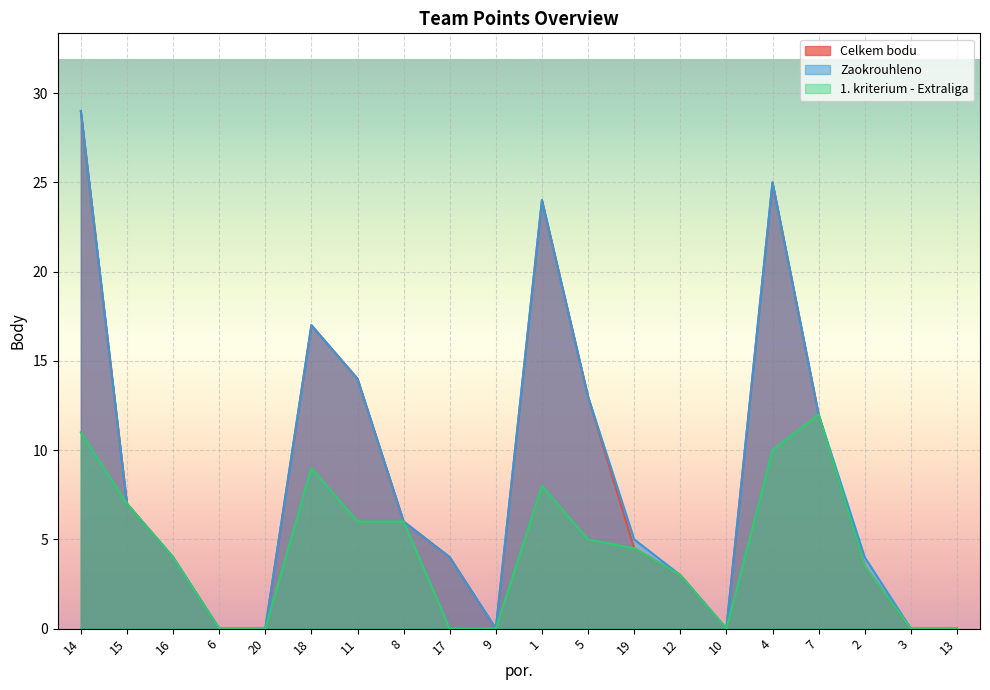

What are all the series names shown in the legend?

Celkem bodu, Zaokrouhleno, 1. kriterium - Extraliga